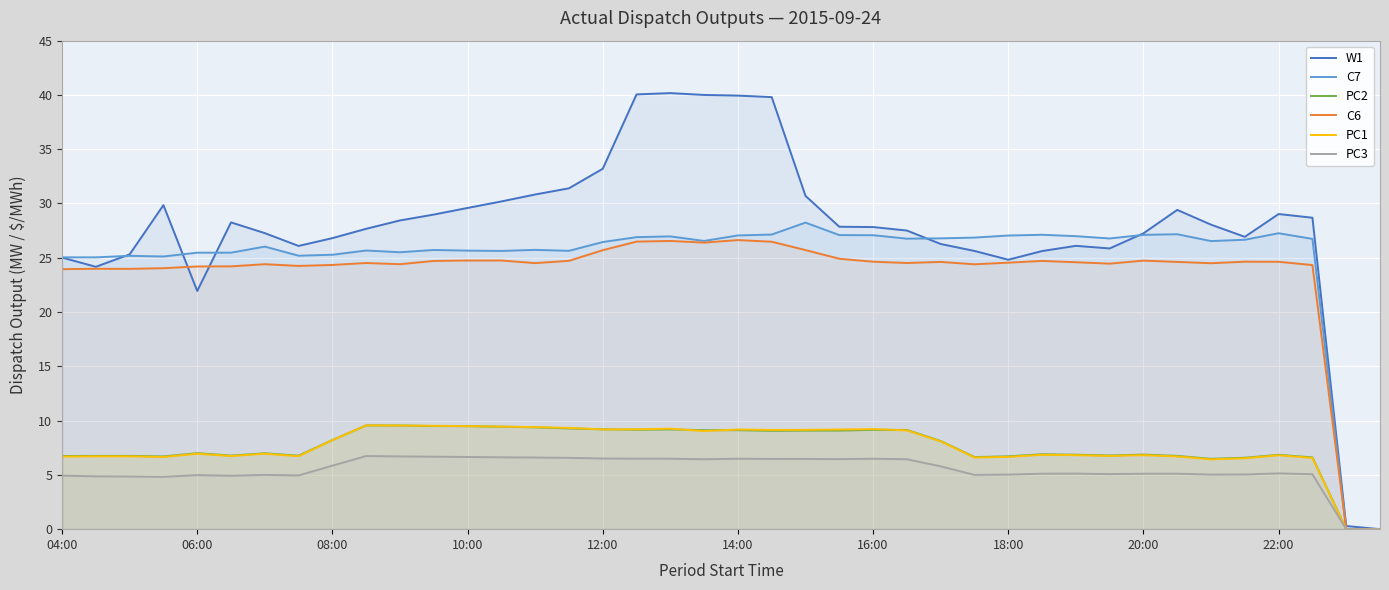

Which series has the largest total across all categories?

W1